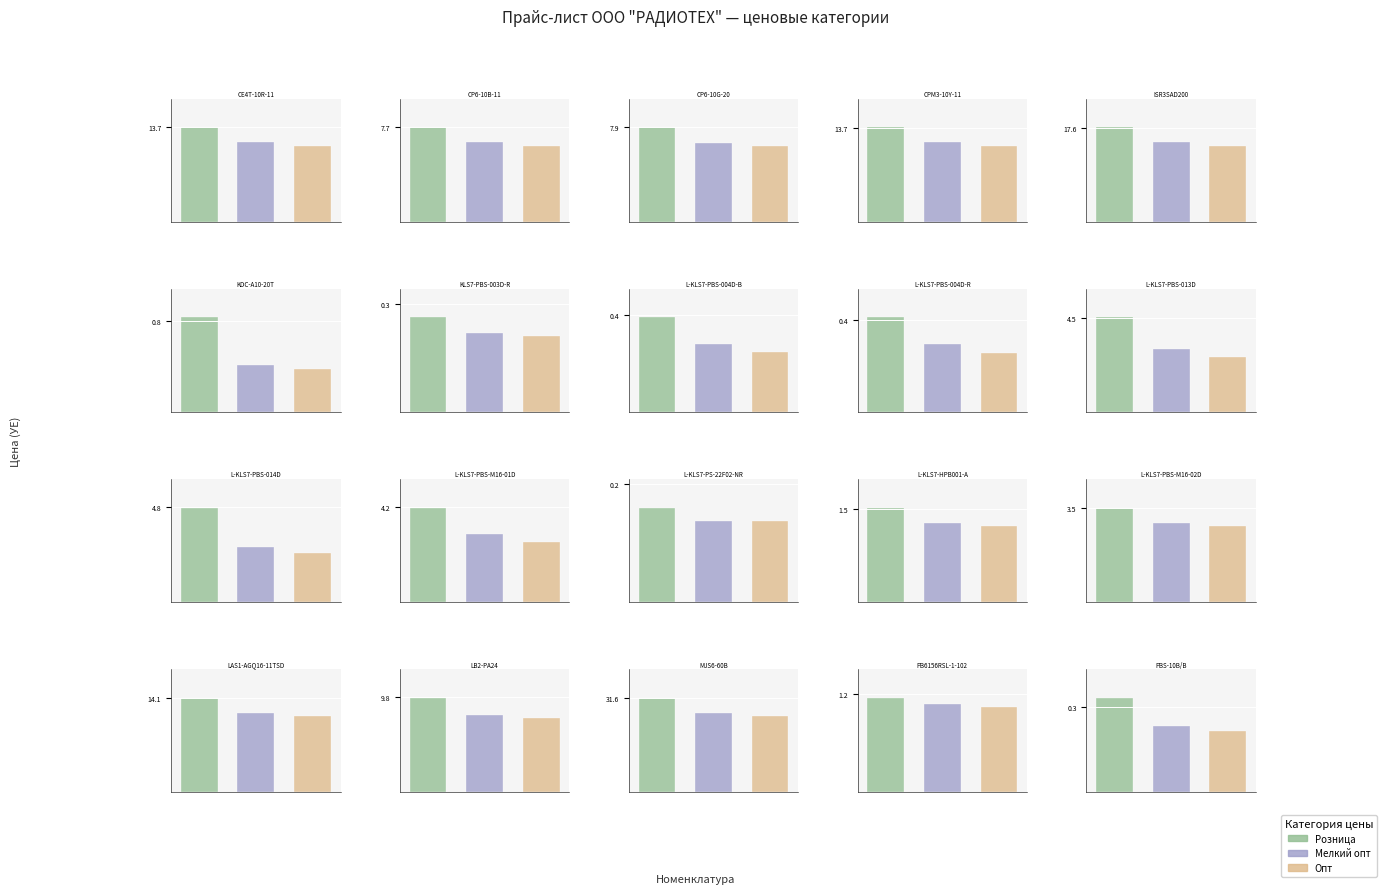

Which series has the largest total across all categories?

Розница